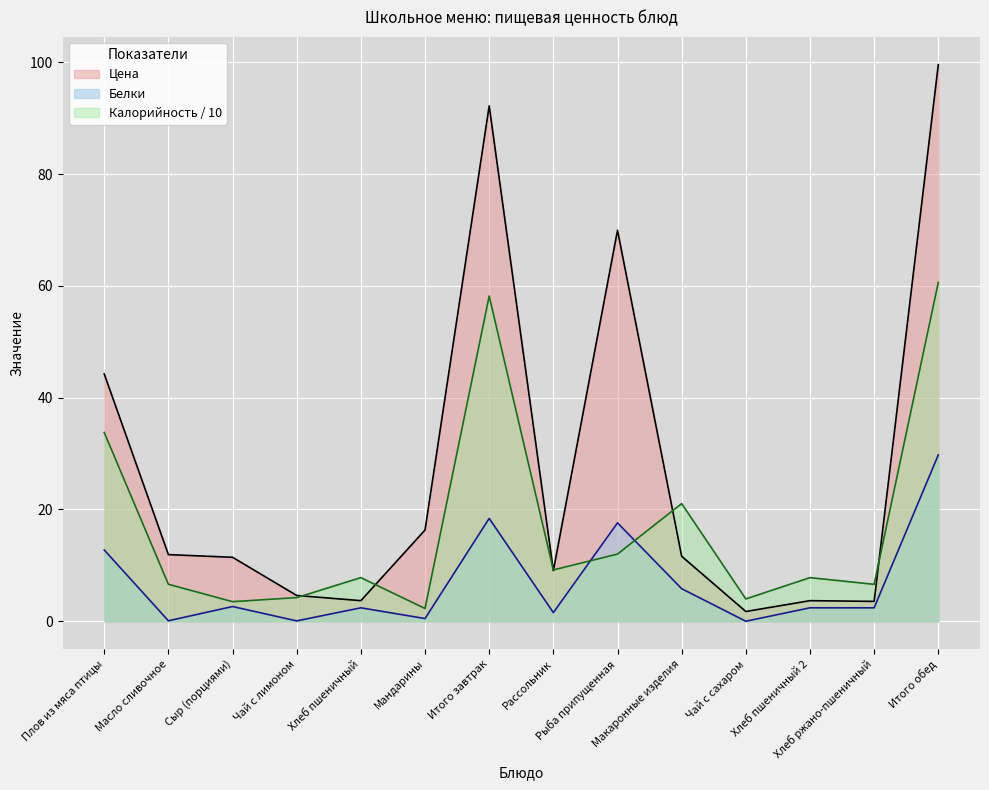

What is the total value across all series at Хлеб ржано-пшеничный?

12.5